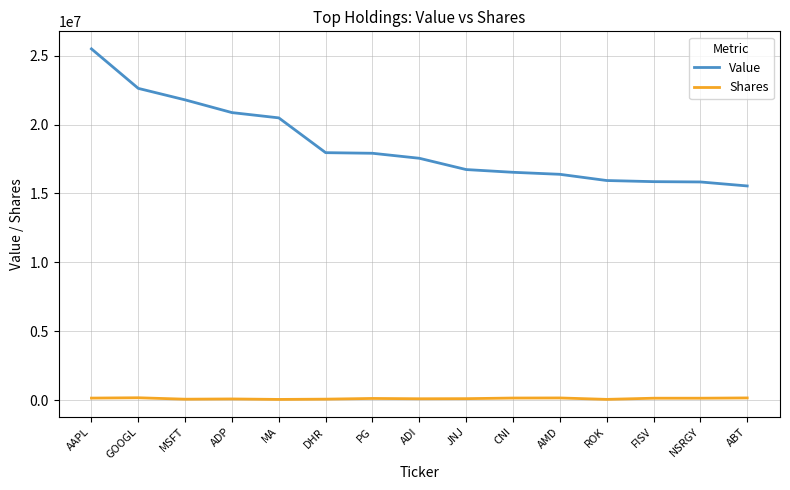

Which series has the largest total across all categories?

Value